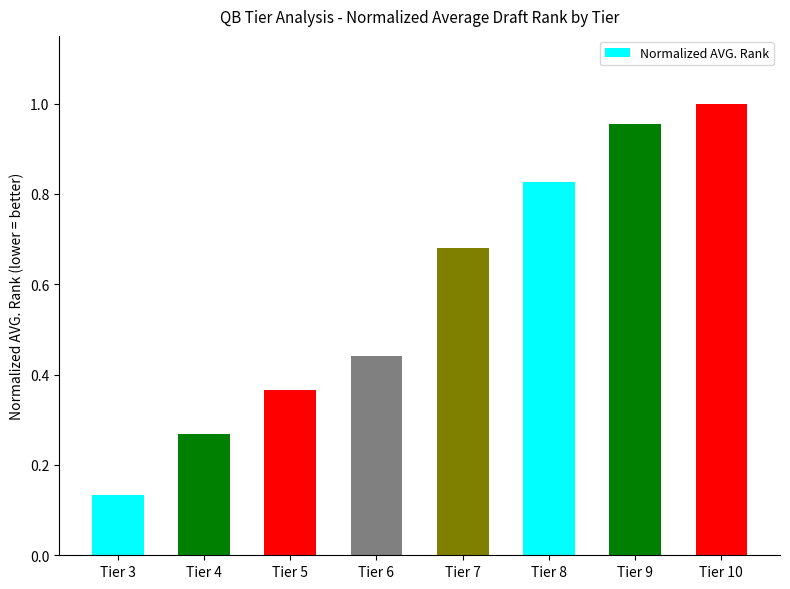

What is the difference between the values at Tier 10 and Tier 8?

0.2